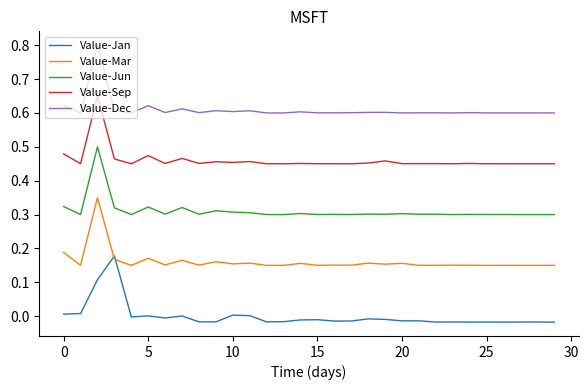

List the series in order of their overall mean, lowest first.

Value-Jan, Value-Mar, Value-Jun, Value-Sep, Value-Dec